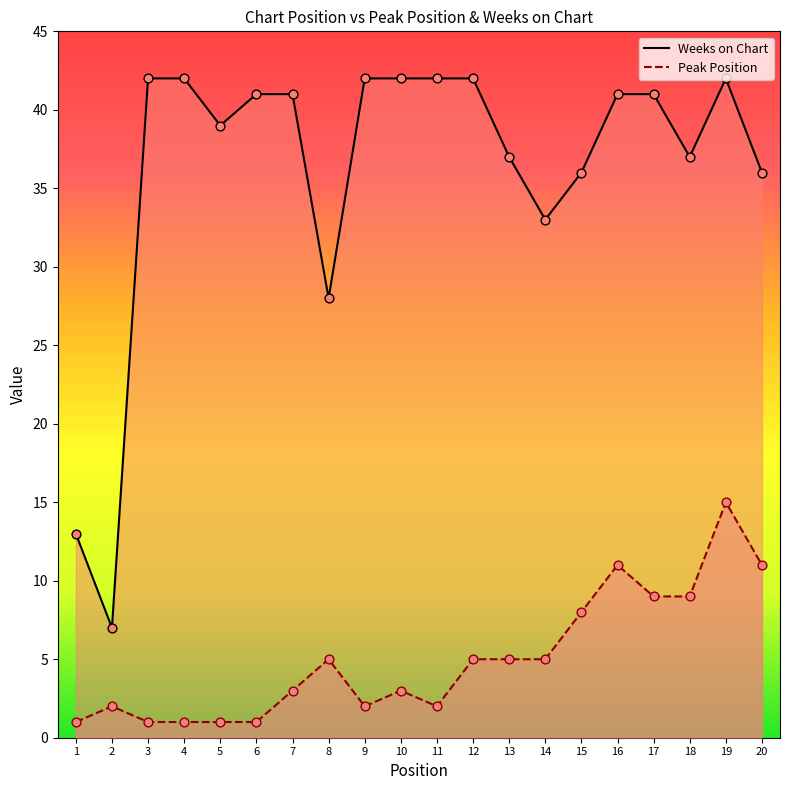

Which series reaches the minimum Y coordinate?

Peak Position